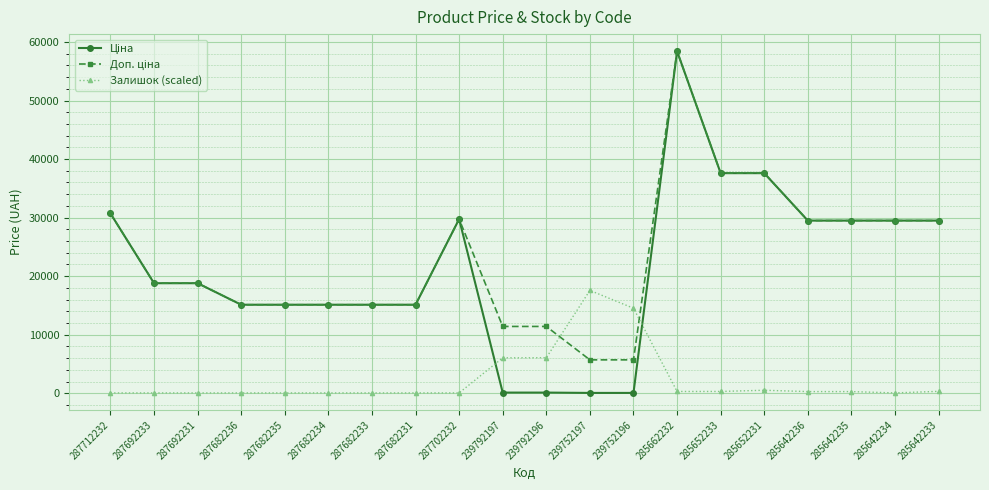

Does the chart display data point markers on the line(s)?

Yes